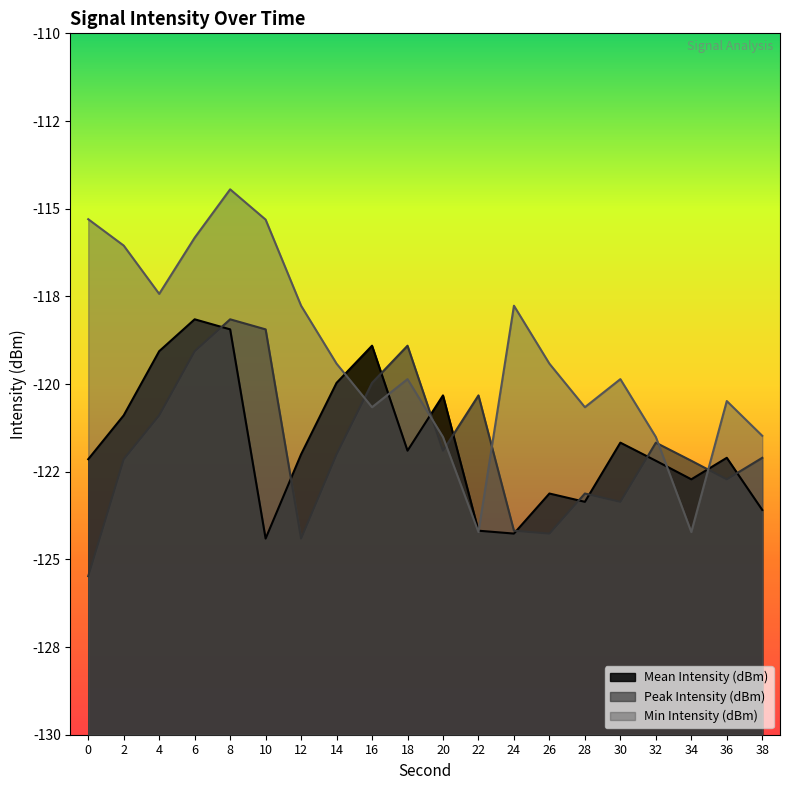

At which label does Mean Intensity (dBm) reach its peak?

6